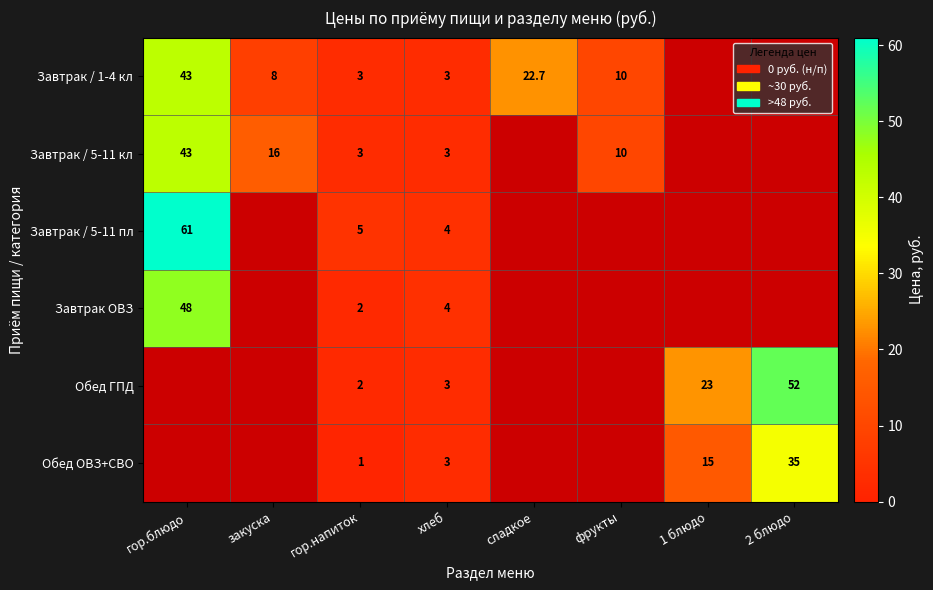

The Обед ОВЗ+СВО series shows 53.4 at 2 блюдо. True or false?

False